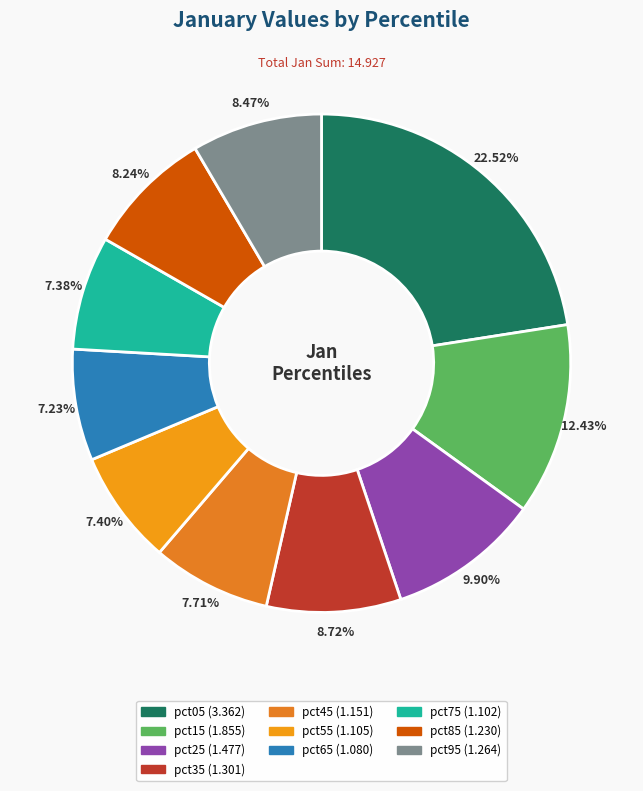

Which category has the smallest portion of the pie?

pct65